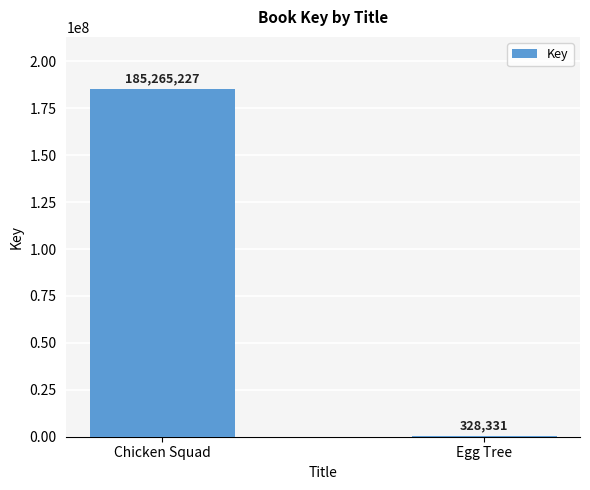

Count the number of categories in the chart.

2